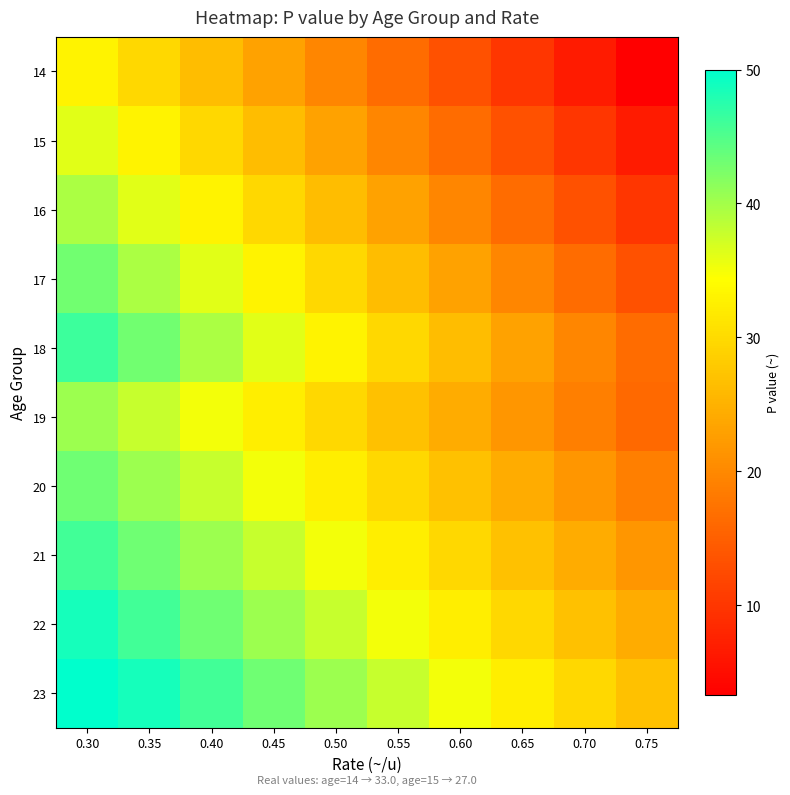

Which series has the largest total across all categories?

23